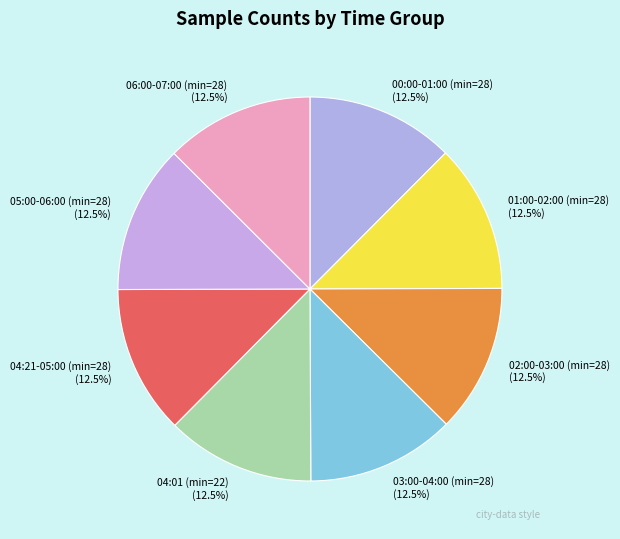

What percentage do 00:00-01:00 (min=28) and 04:21-05:00 (min=28) together represent?

25.0%